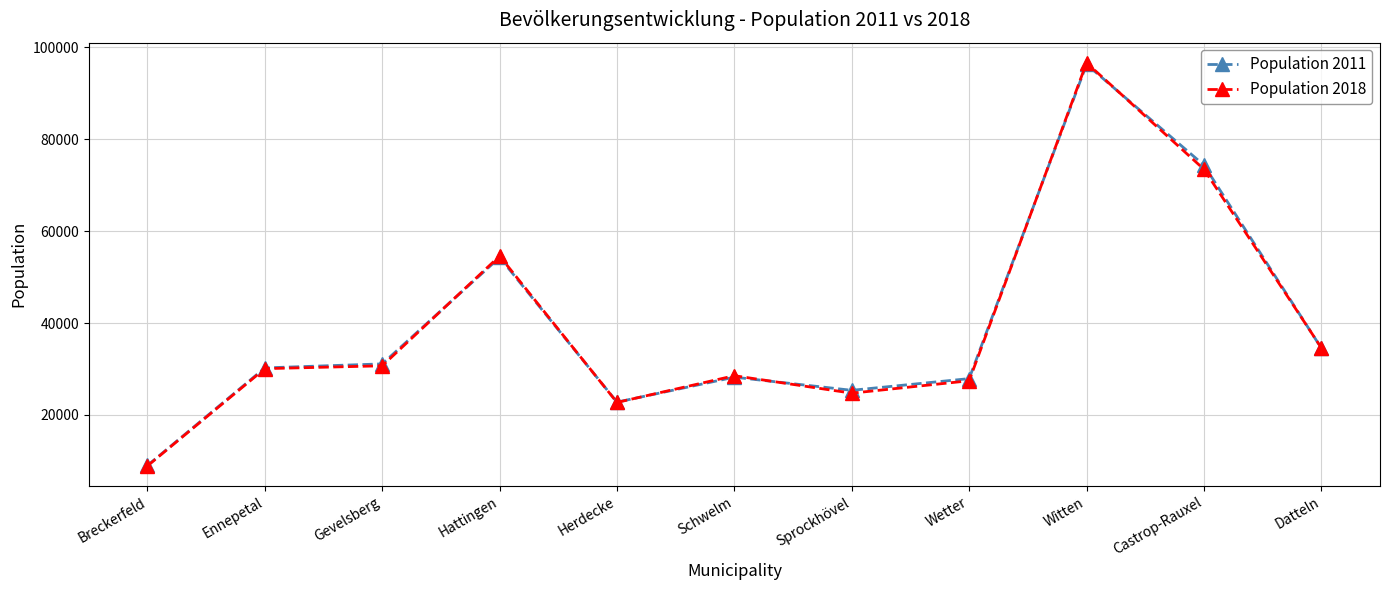

What position from the left is Herdecke?

5